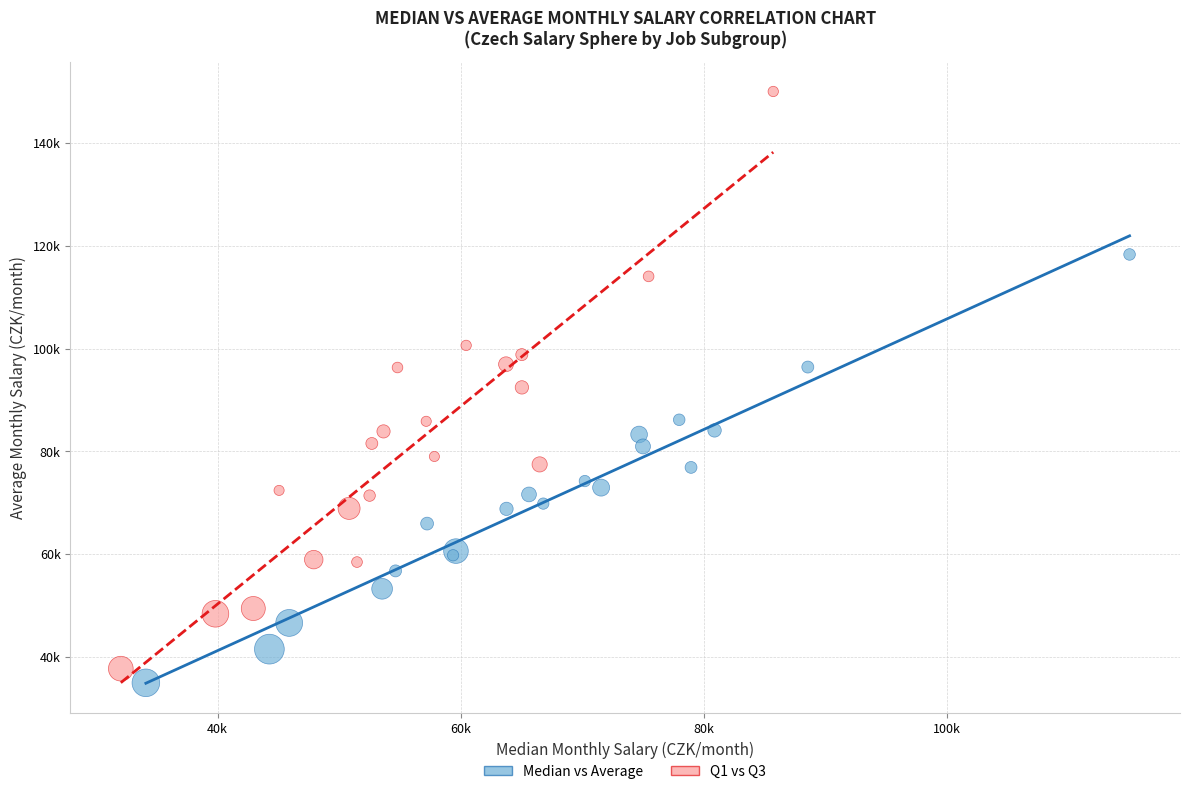

What are all the series names shown in the legend?

Median vs Average, Q1 vs Q3